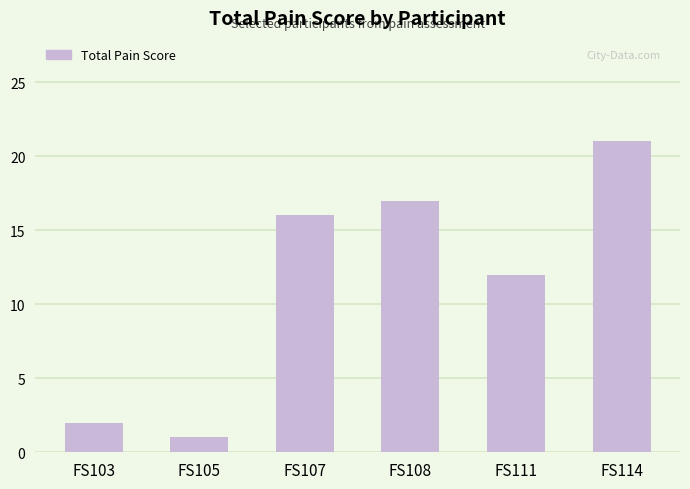

Approximately how many times larger is the value at FS108 compared to FS103?

8.5